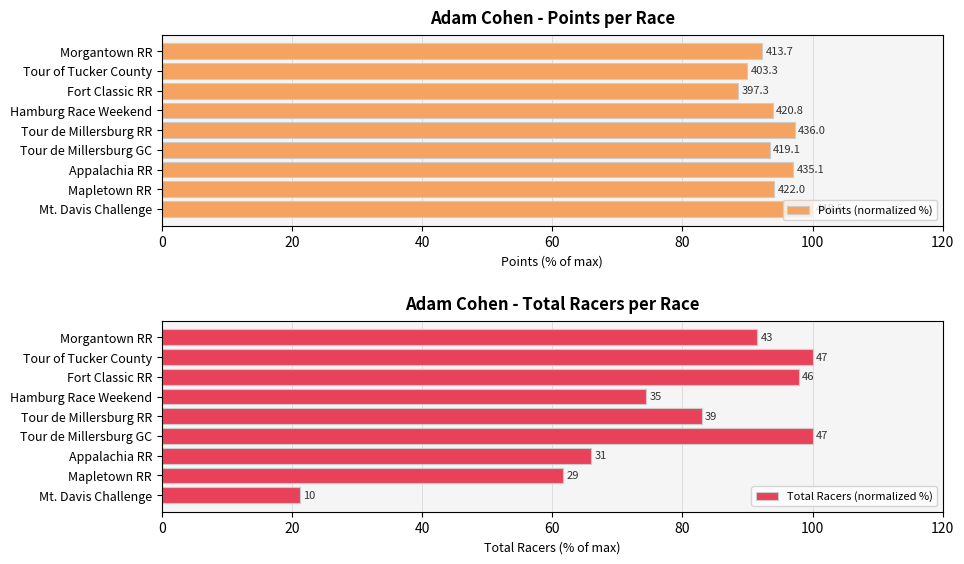

Are the bars grouped side by side (vs. stacked)?

Yes